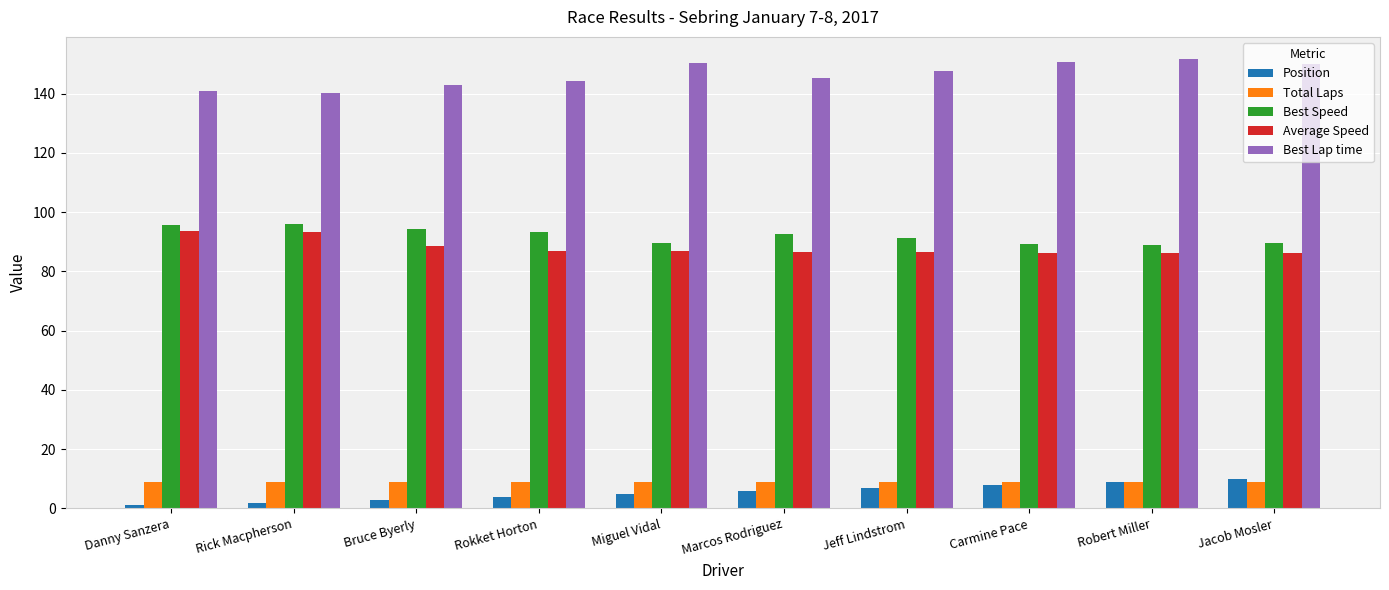

What is the lowest value of the Position series?

1.0